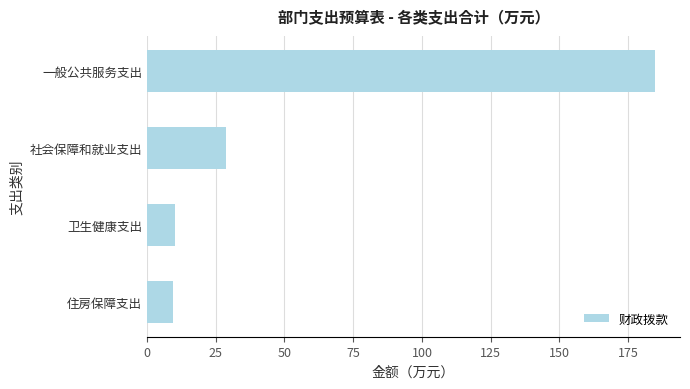

Is it true that the value at 卫生健康支出 is 18.7?

False